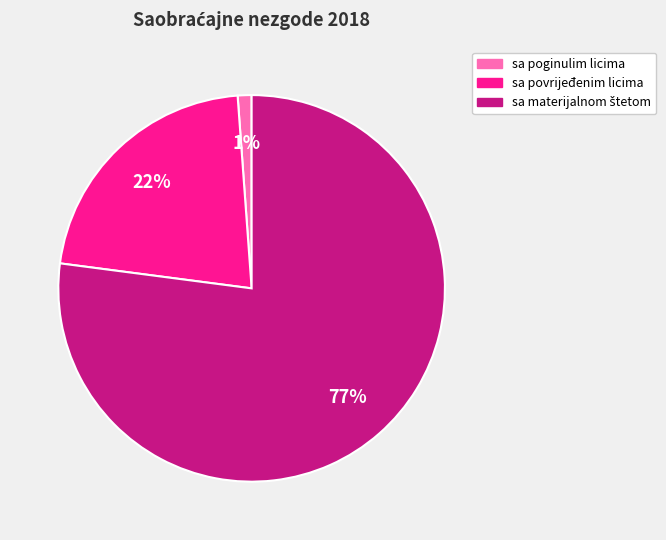

Which category has the smallest portion of the pie?

sa poginulim licima